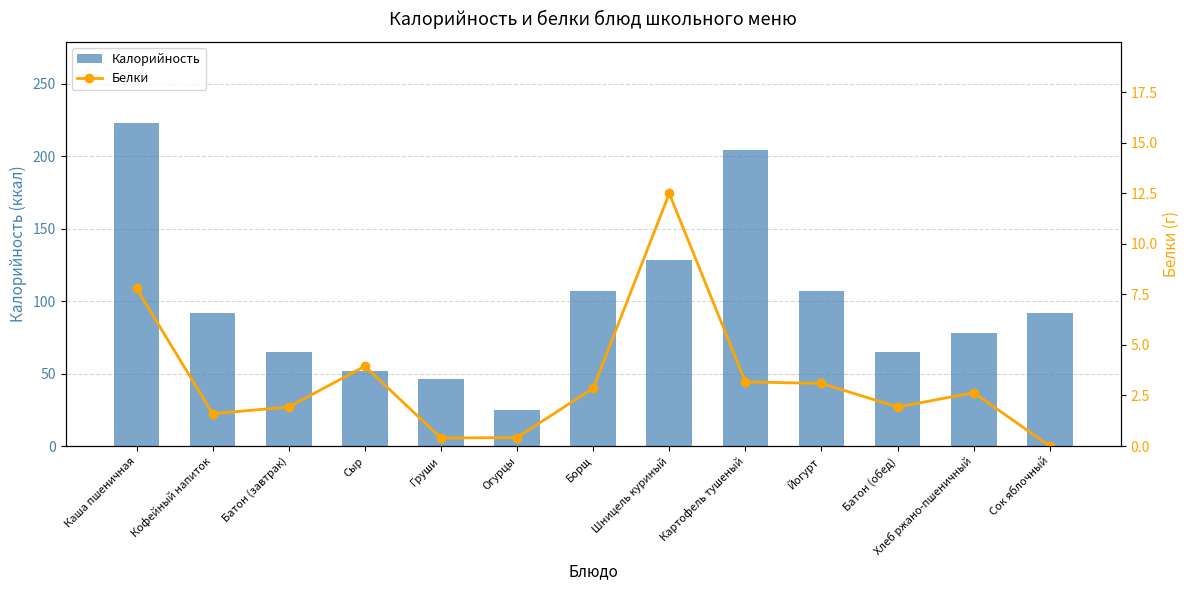

List the labels in order of Калорийность value, largest first.

Каша пшеничная, Картофель тушеный, Шницель куриный, Борщ, Йогурт, Кофейный напиток, Сок яблочный, Хлеб ржано-пшеничный, Батон (завтрак), Батон (обед), Сыр, Груши, Огурцы